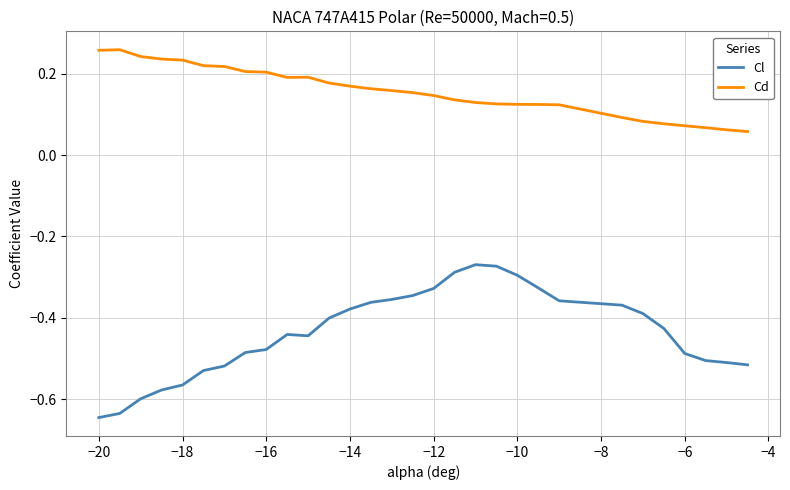

How many lines are shown in the chart?

2